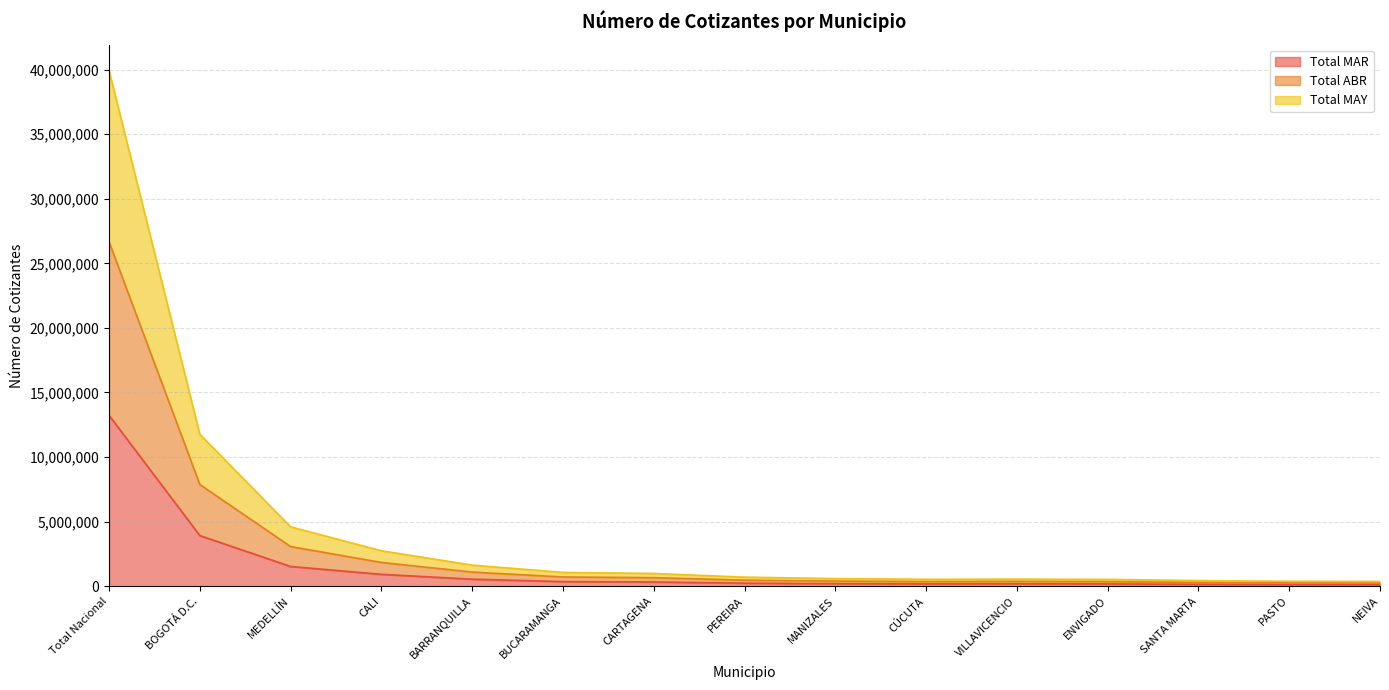

True or false: Total MAY and Total MAR cross at least once.

False